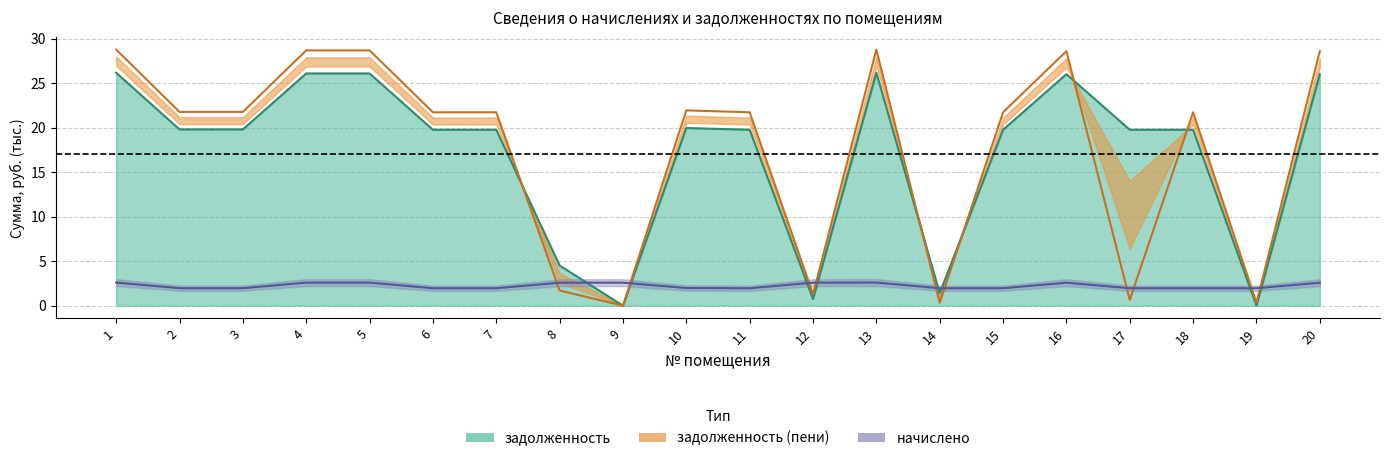

At which category is the sum across all series the highest?

1